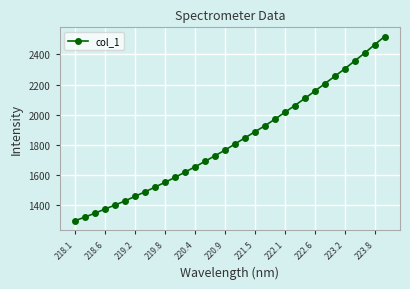

Count the number of data series in this chart.

1